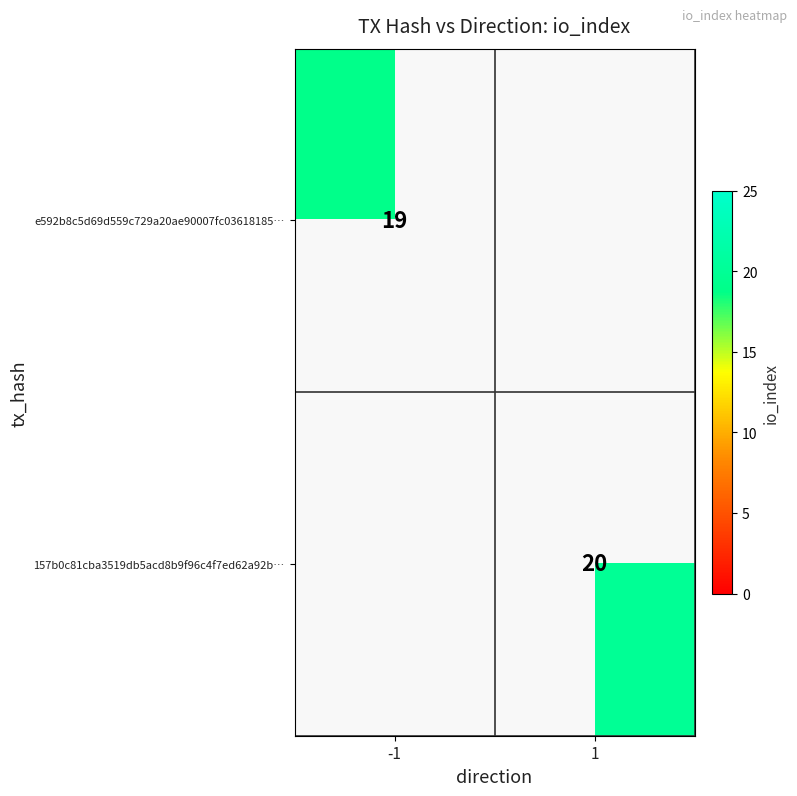

The e592b8c5d69d559c729a20ae90007fc03618185… series shows 7 at -1. True or false?

False